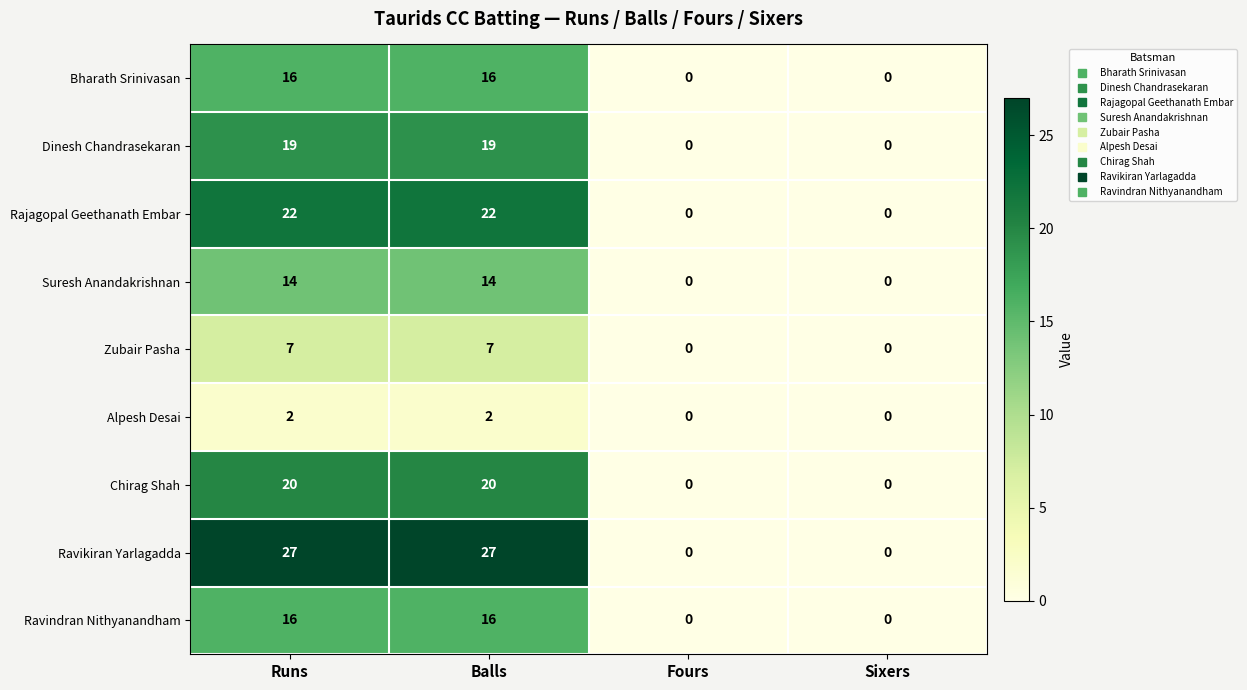

What is the difference between the highest and lowest values at Runs?

25